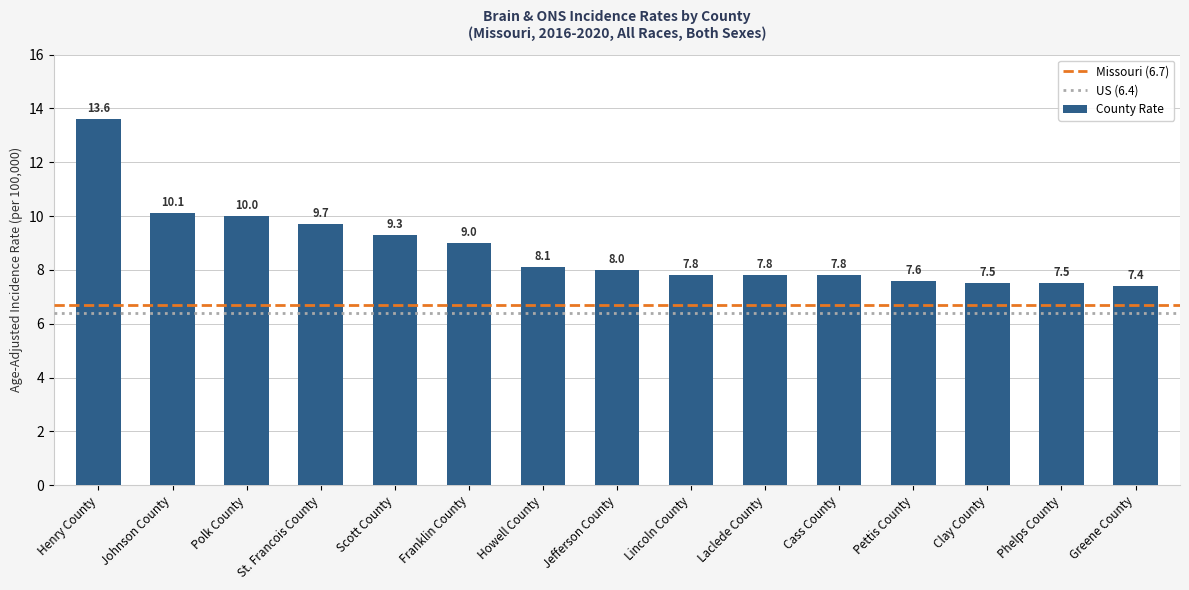

Are the bars horizontal?

No